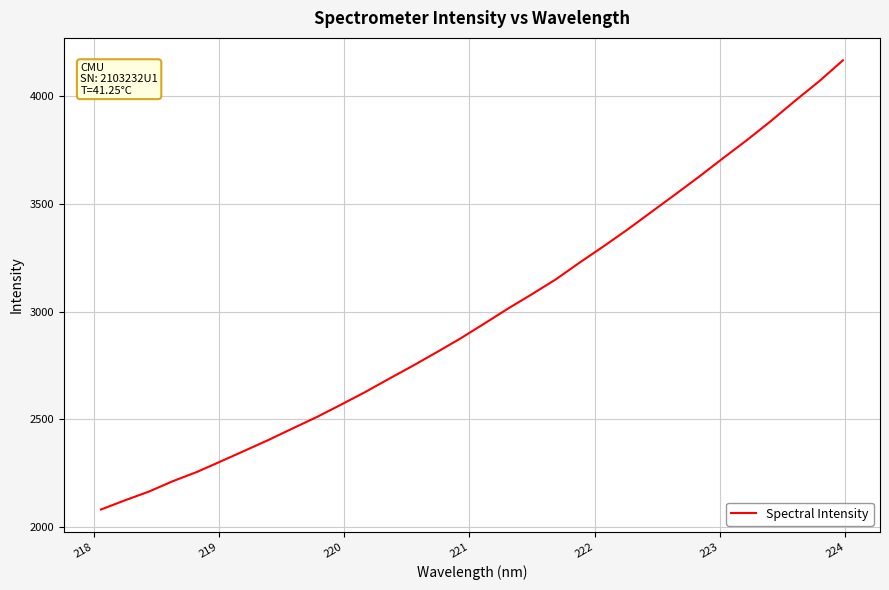

What is the greatest value displayed?

4168.0